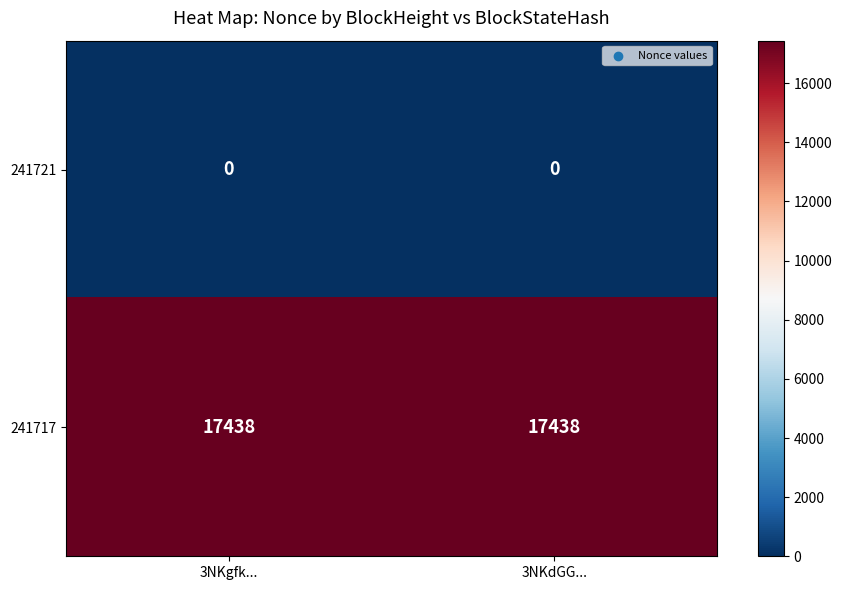

What is the minimum value for 241717?

17438